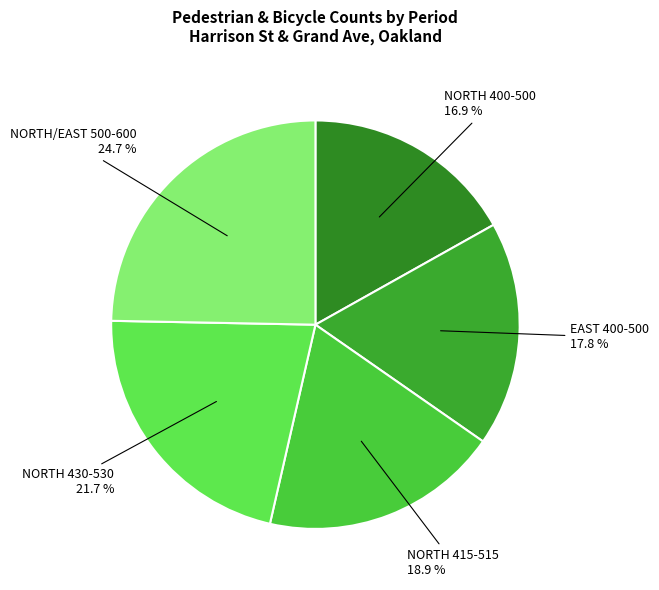

Approximately how many times larger is the value at NORTH 400-500 compared to NORTH 415-515?

0.9